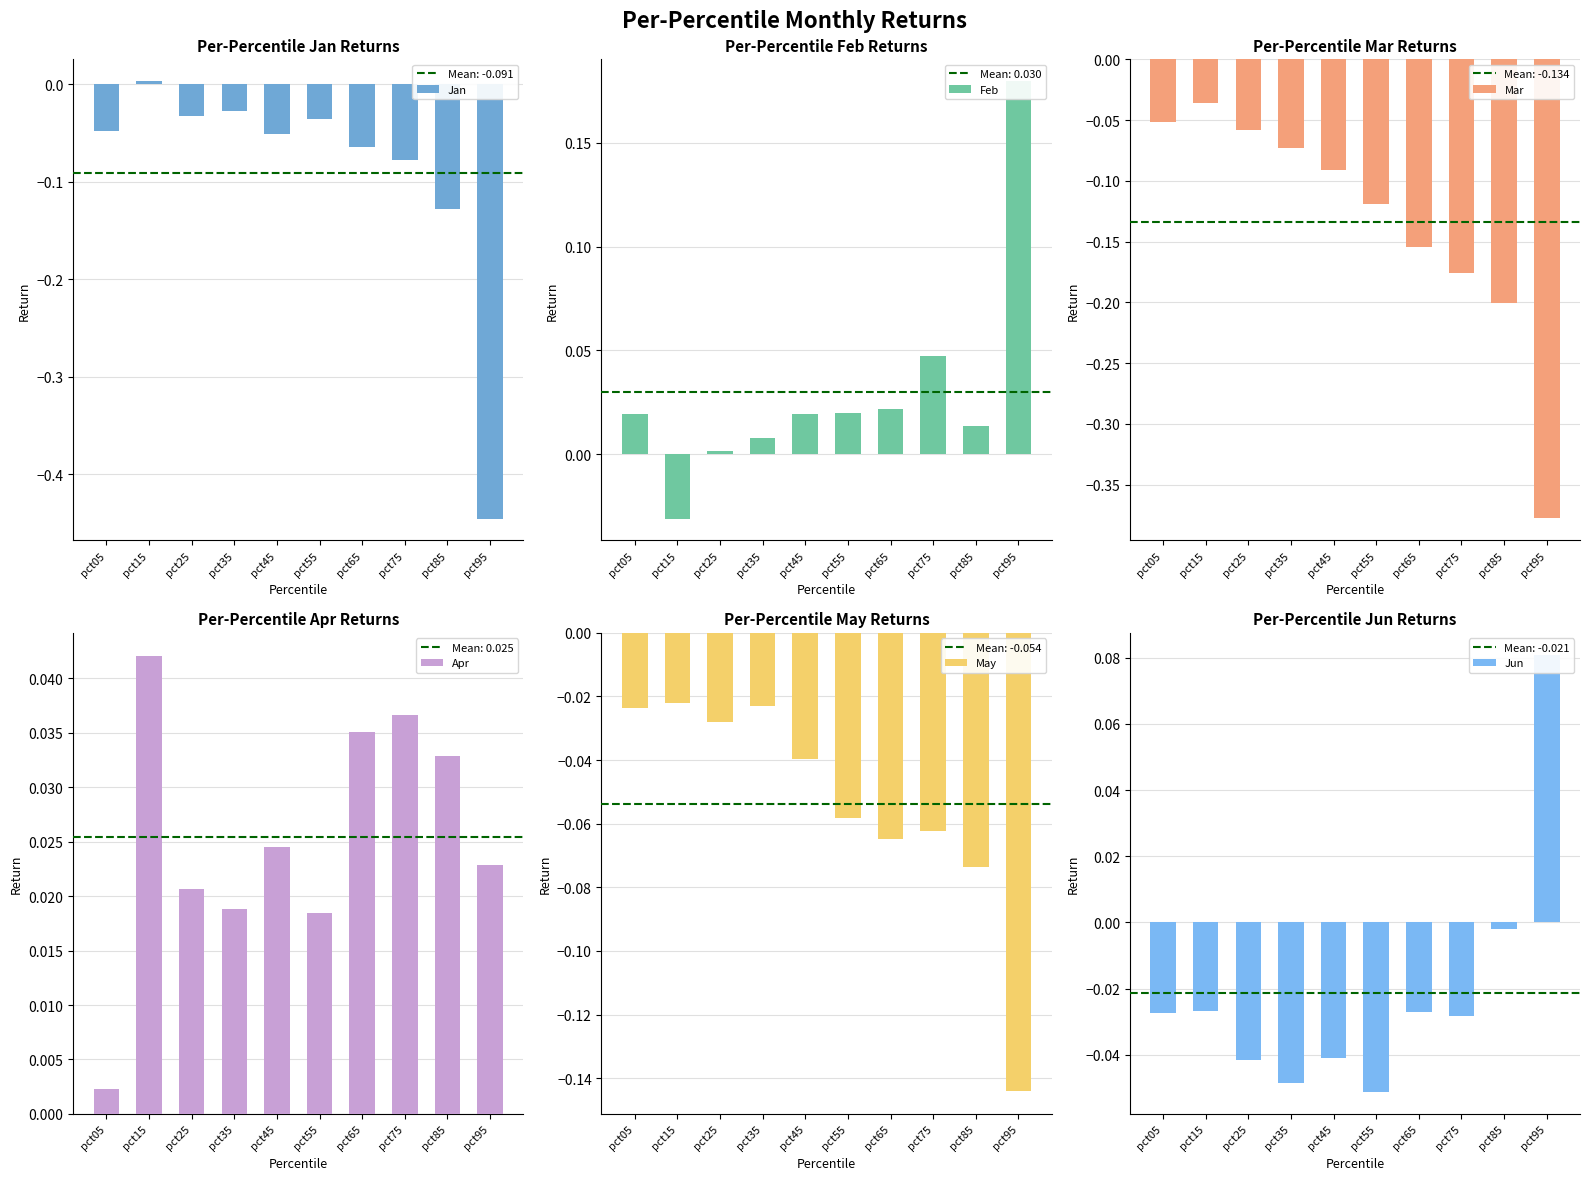

Between pct05 and pct45, which series saw the biggest shift?

Mar